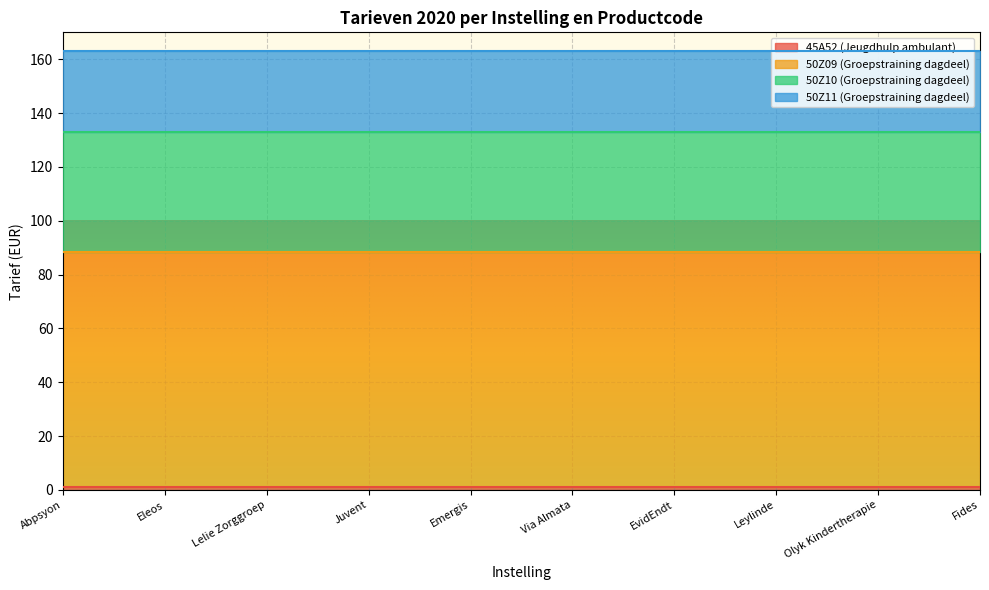

Read the 50Z11 (Groepstraining dagdeel) value at Eleos.

30.4